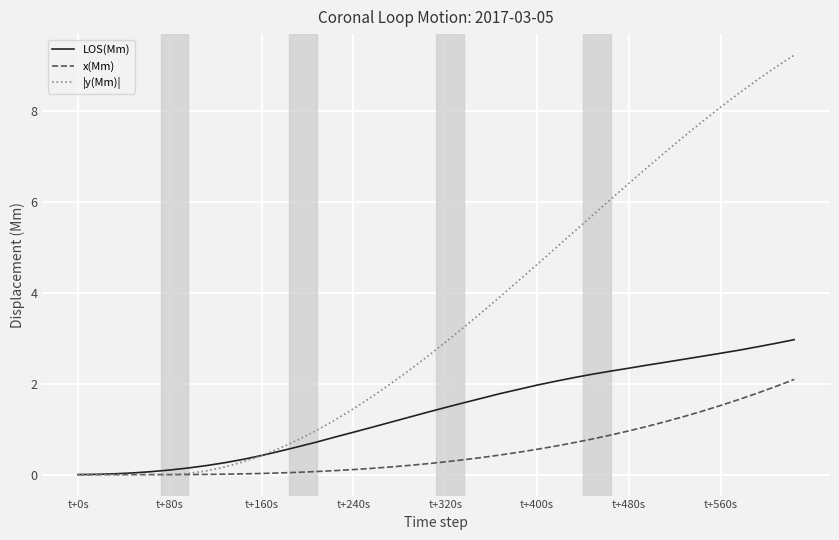

How many lines are shown in the chart?

3